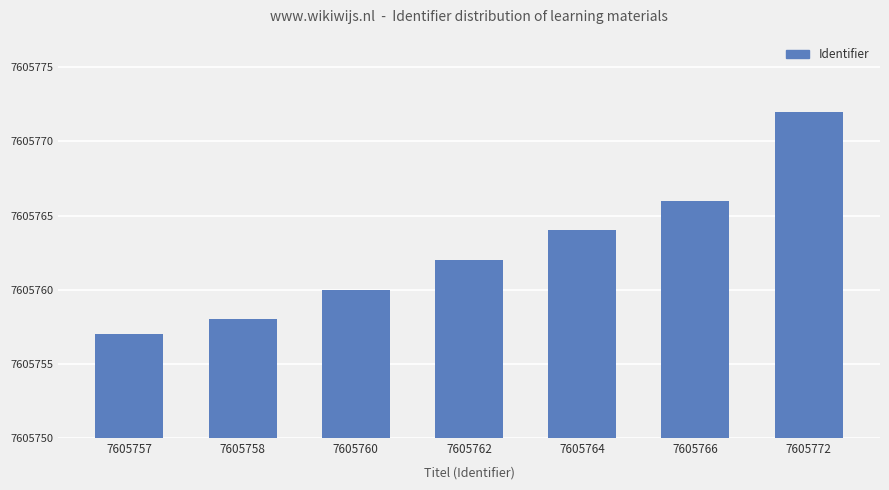

Does the chart contain any negative values?

No